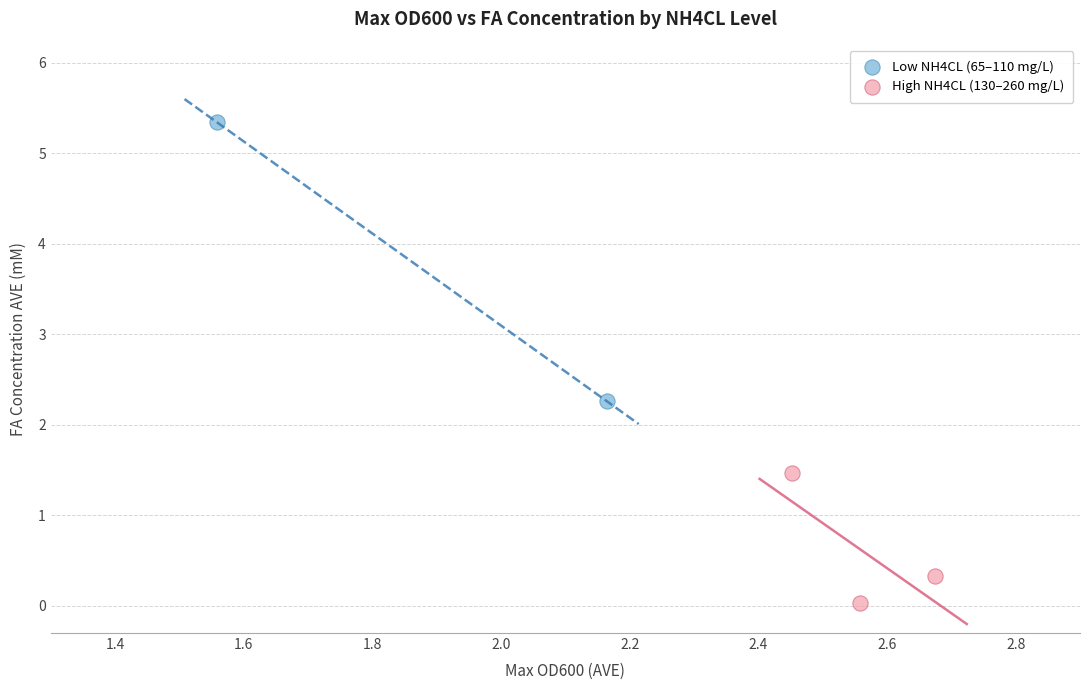

Which series reaches the maximum Y coordinate?

Low NH4CL (65–110 mg/L)